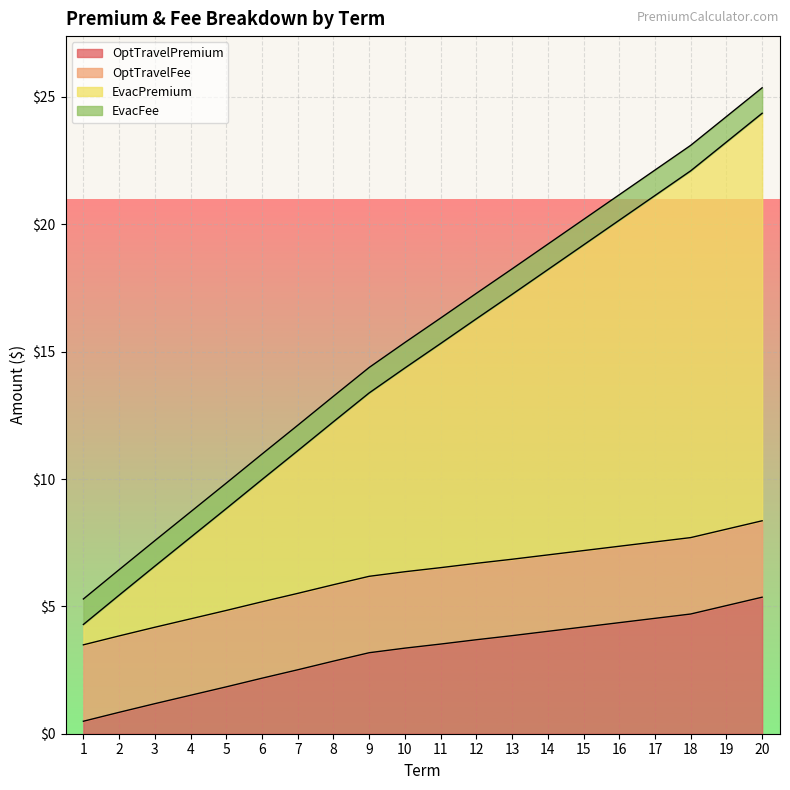

How many lines are shown in the chart?

4